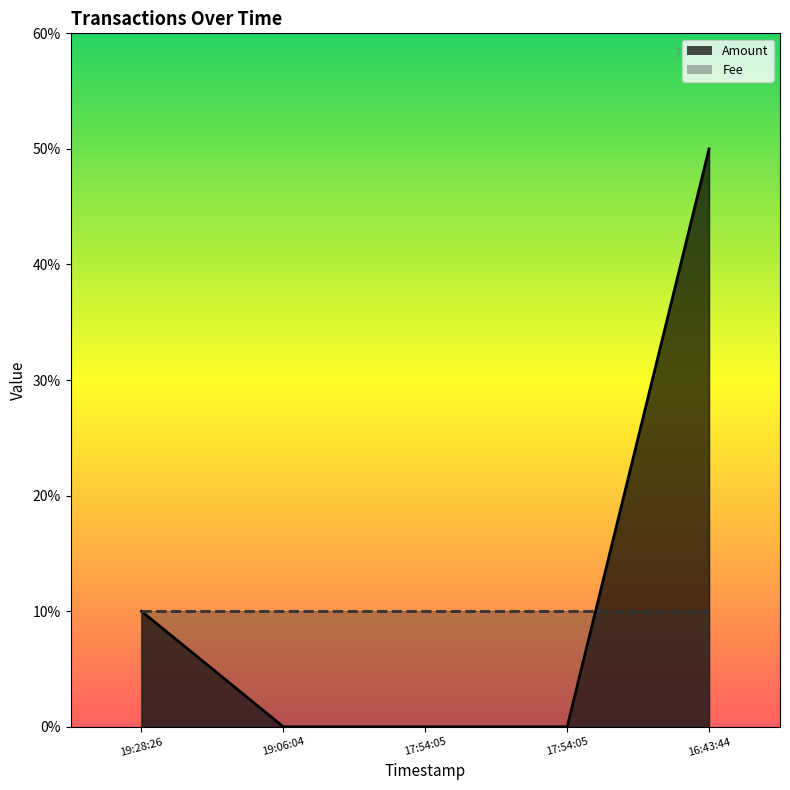

Does the chart have visible grid lines?

No